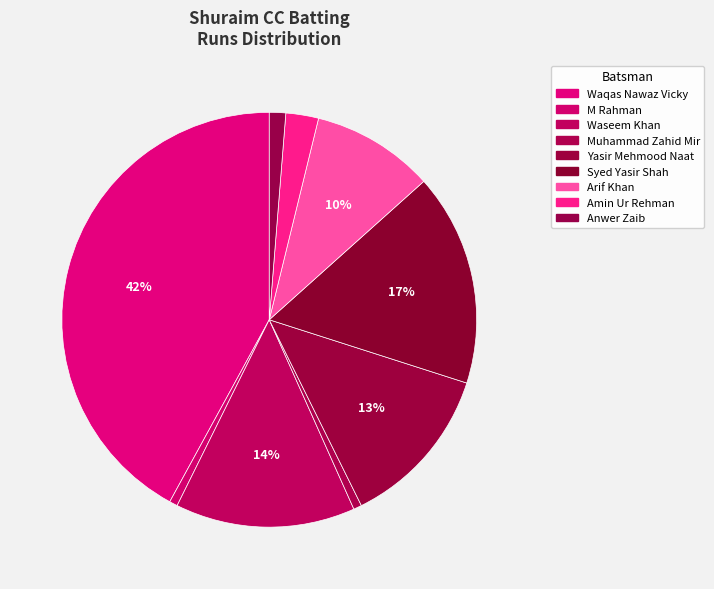

Count the number of slices in the pie.

9